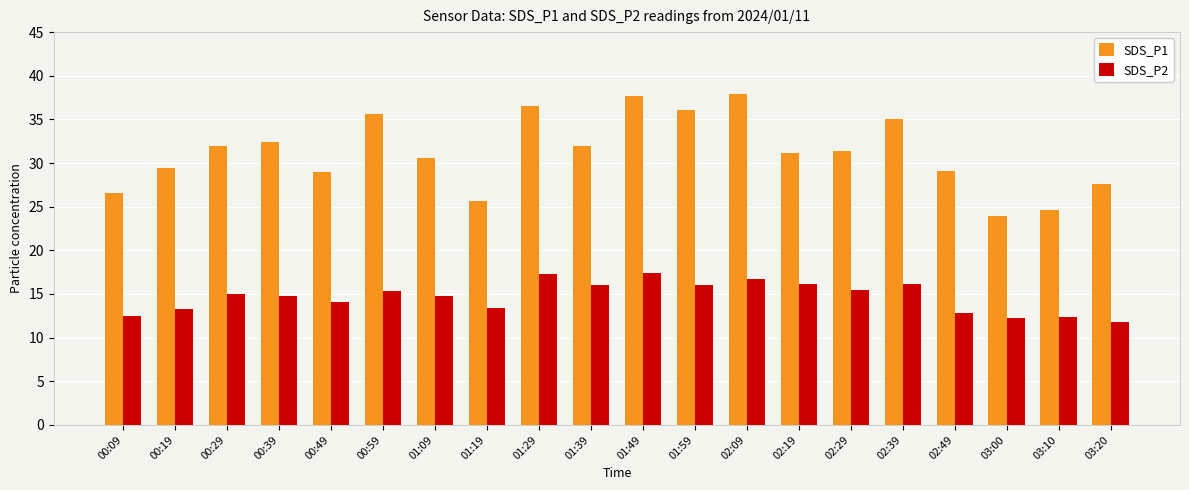

Is the value of SDS_P1 at 03:10 greater than the value of SDS_P2 at 01:29?

Yes